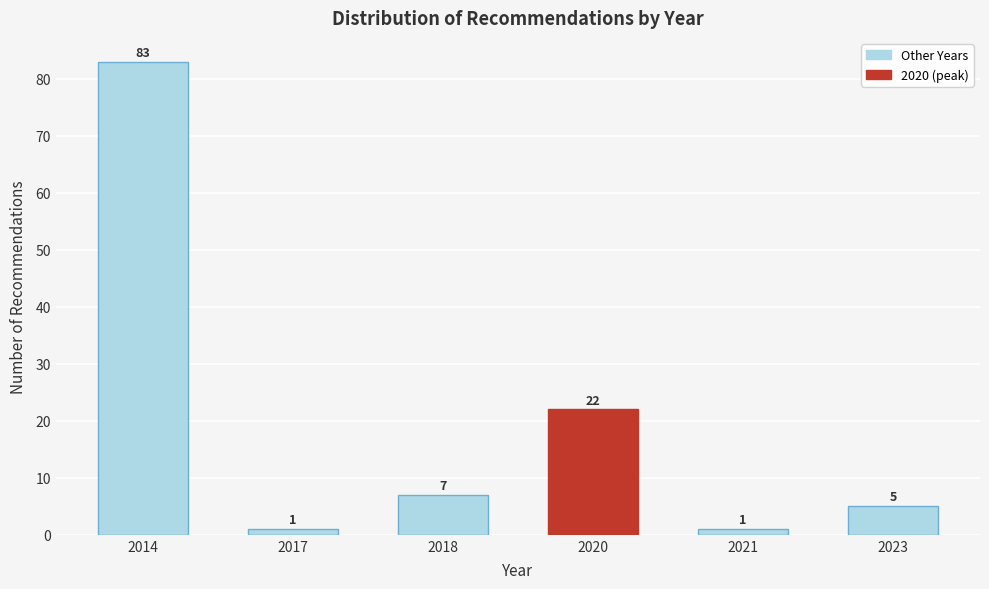

Reading right to left, extract all data points from this chart.

2023=5	2021=1	2020=22	2018=7	2017=1	2014=83